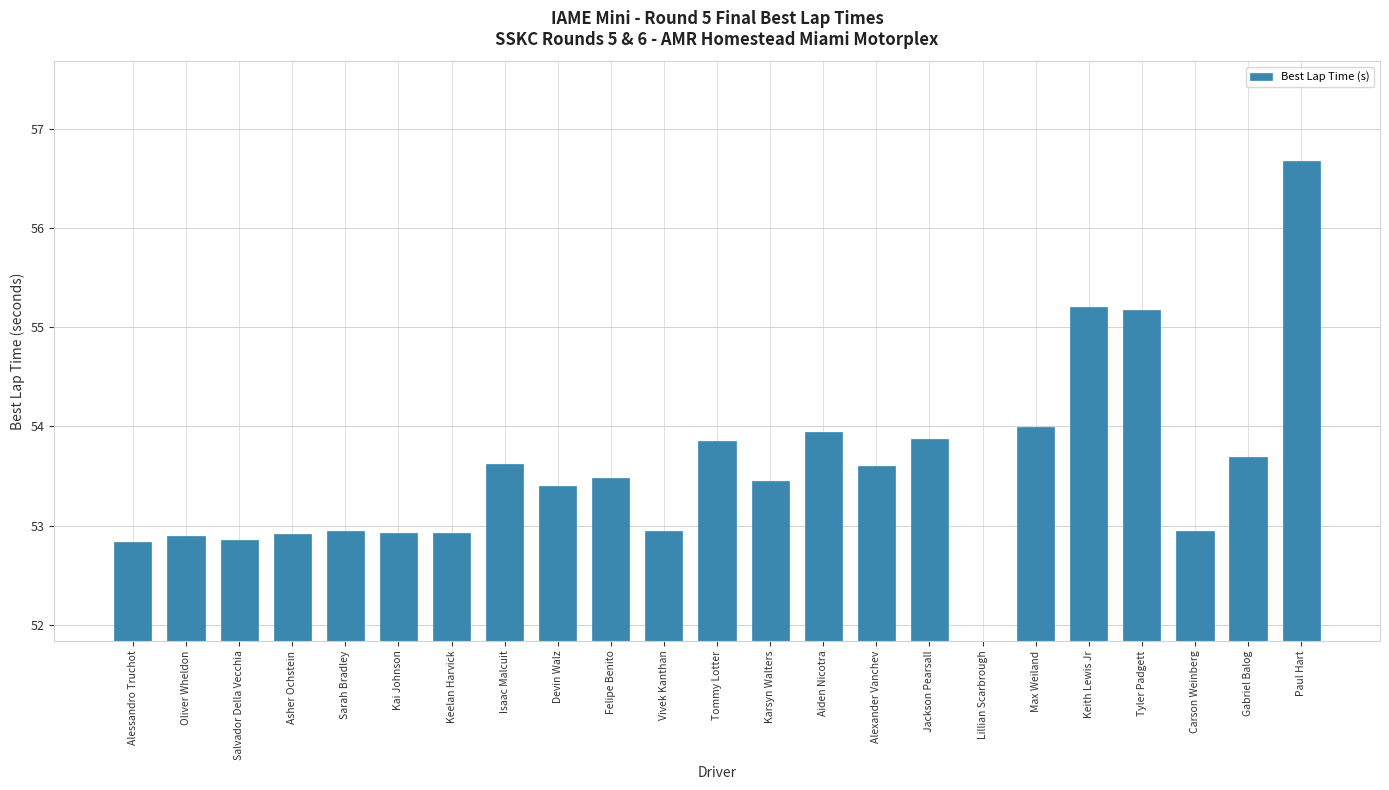

How many values are below 53?

10